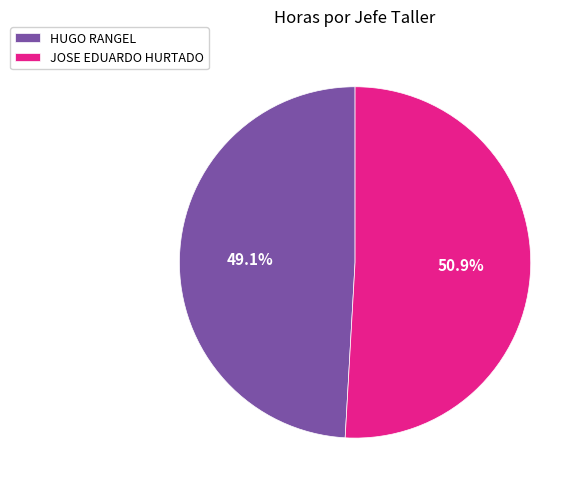

To the nearest percent, what portion does HUGO RANGEL represent?

49%